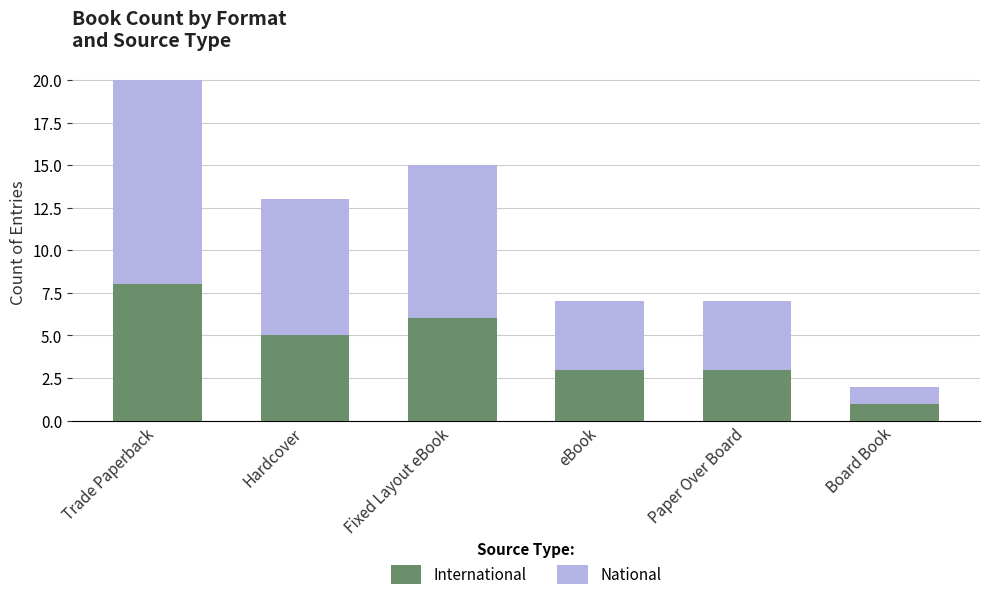

True or false: International has a value of 3 at eBook.

True